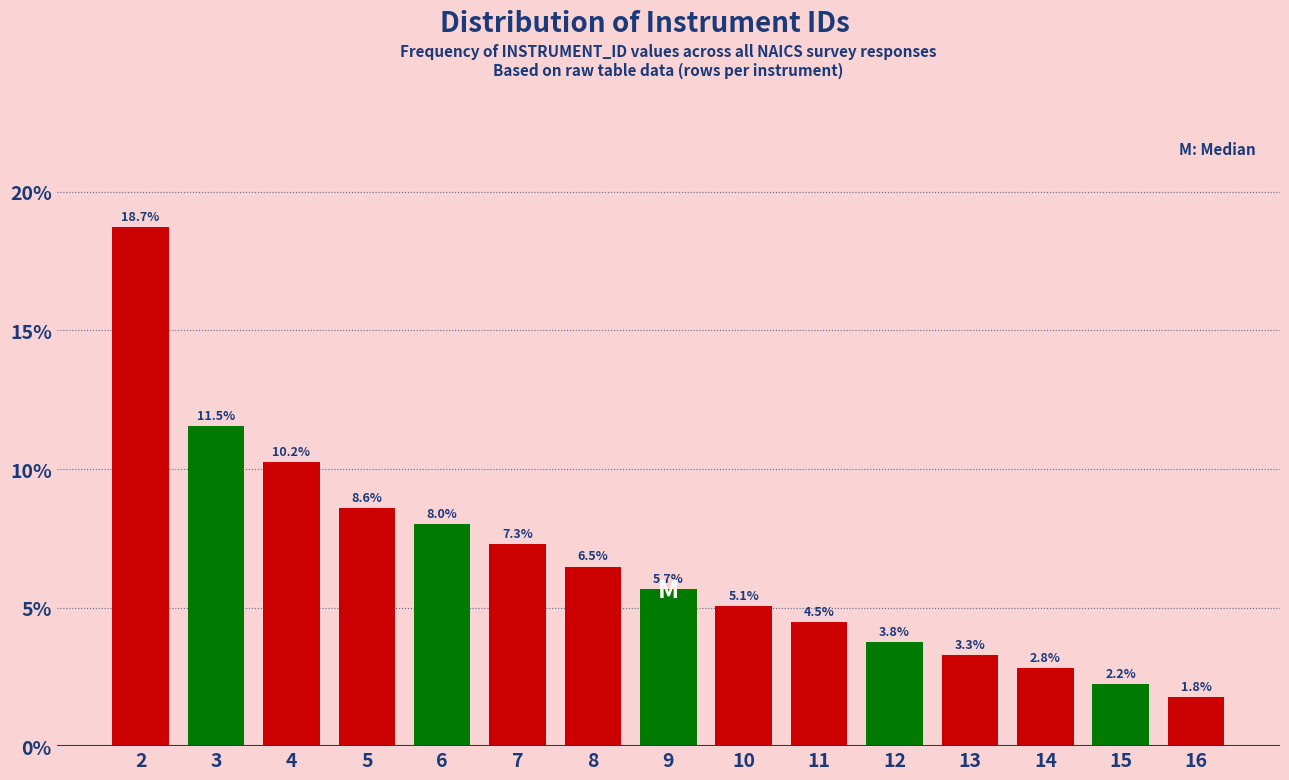

Reading left to right, transcribe all the data shown in this chart.

18.7	11.5	10.2	8.6	8.0	7.3	6.5	5.7	5.1	4.5	3.8	3.3	2.8	2.2	1.8